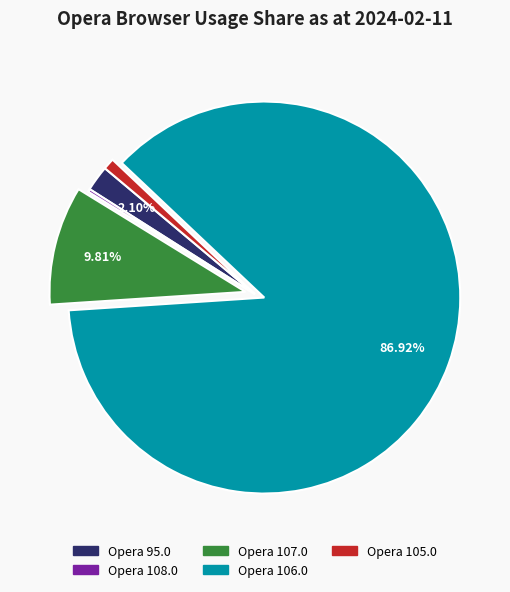

To the nearest percent, what is the difference between the largest and smallest slice percentages?

87%